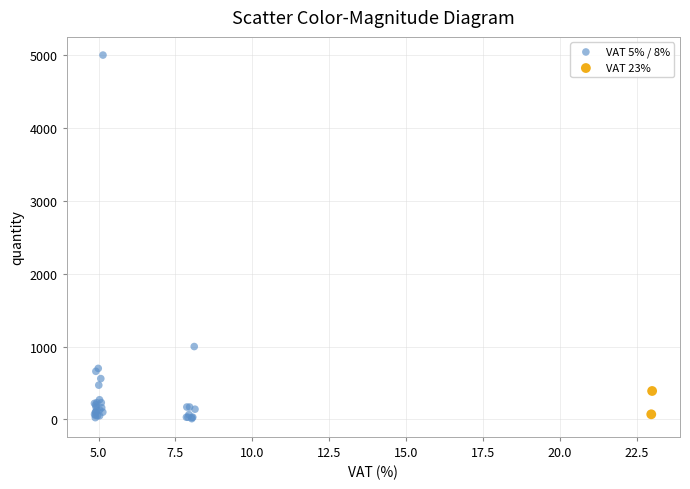

What are all the series names shown in the legend?

VAT 5% / 8%, VAT 23%